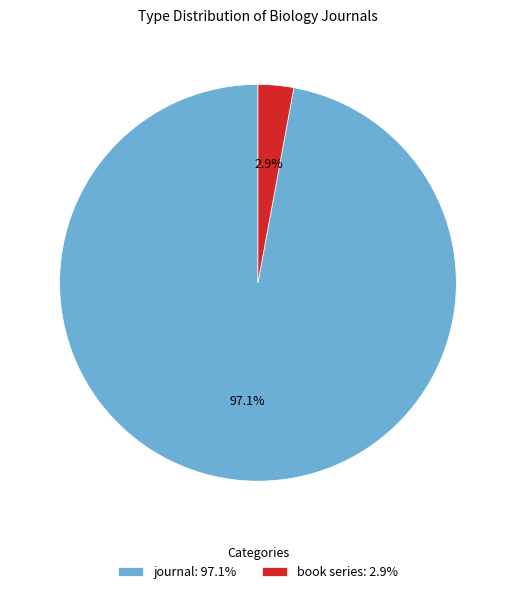

What is the ratio of the value at journal to the value at book series?

33.5